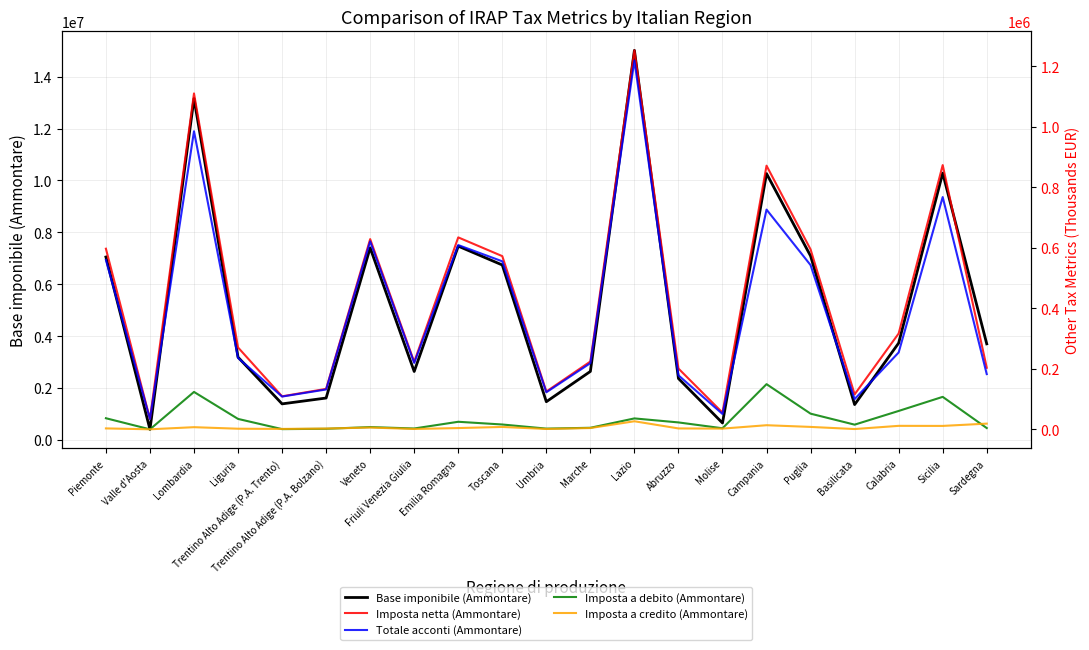

Rank the series at Liguria from lowest to highest value.

Imposta a credito (Ammontare), Imposta a debito (Ammontare), Totale acconti (Ammontare), Imposta netta (Ammontare), Base imponibile (Ammontare)